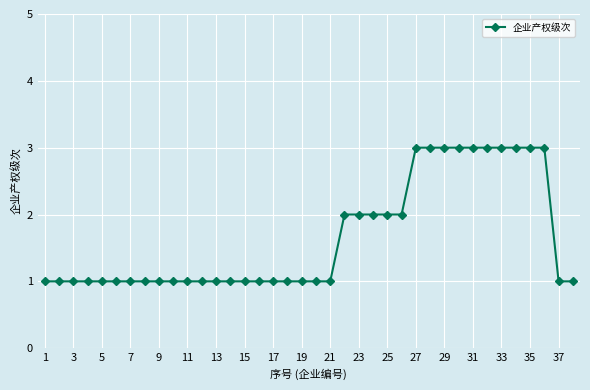

How many data points does each series have?

38